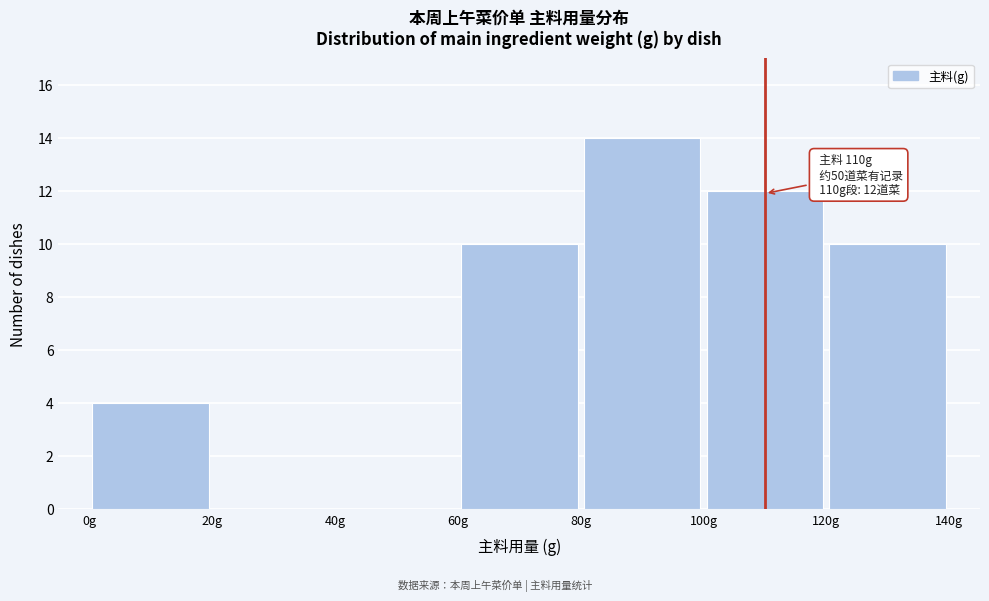

Which range on the x-axis has the tallest bar?

80 to 100